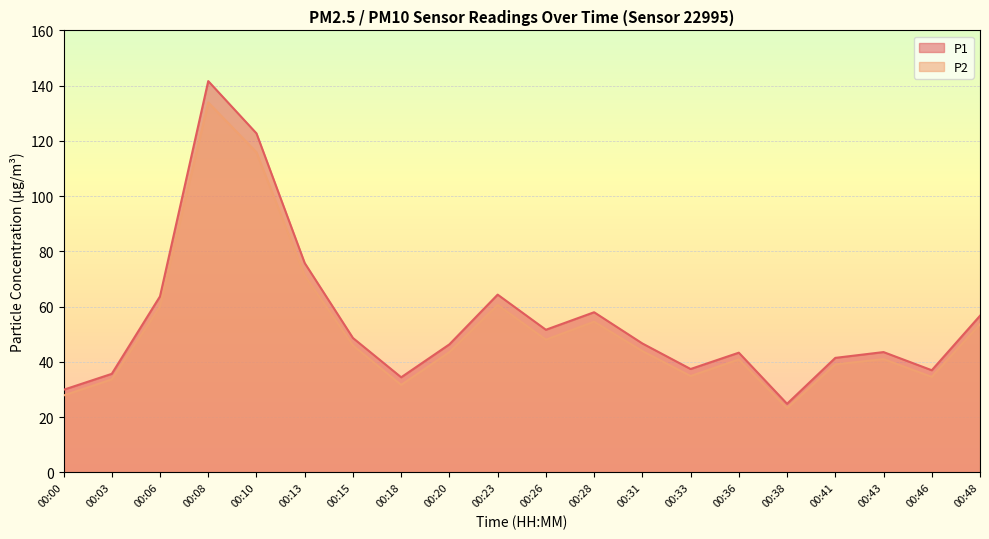

Rank the series at 00:48 from lowest to highest value.

P2, P1